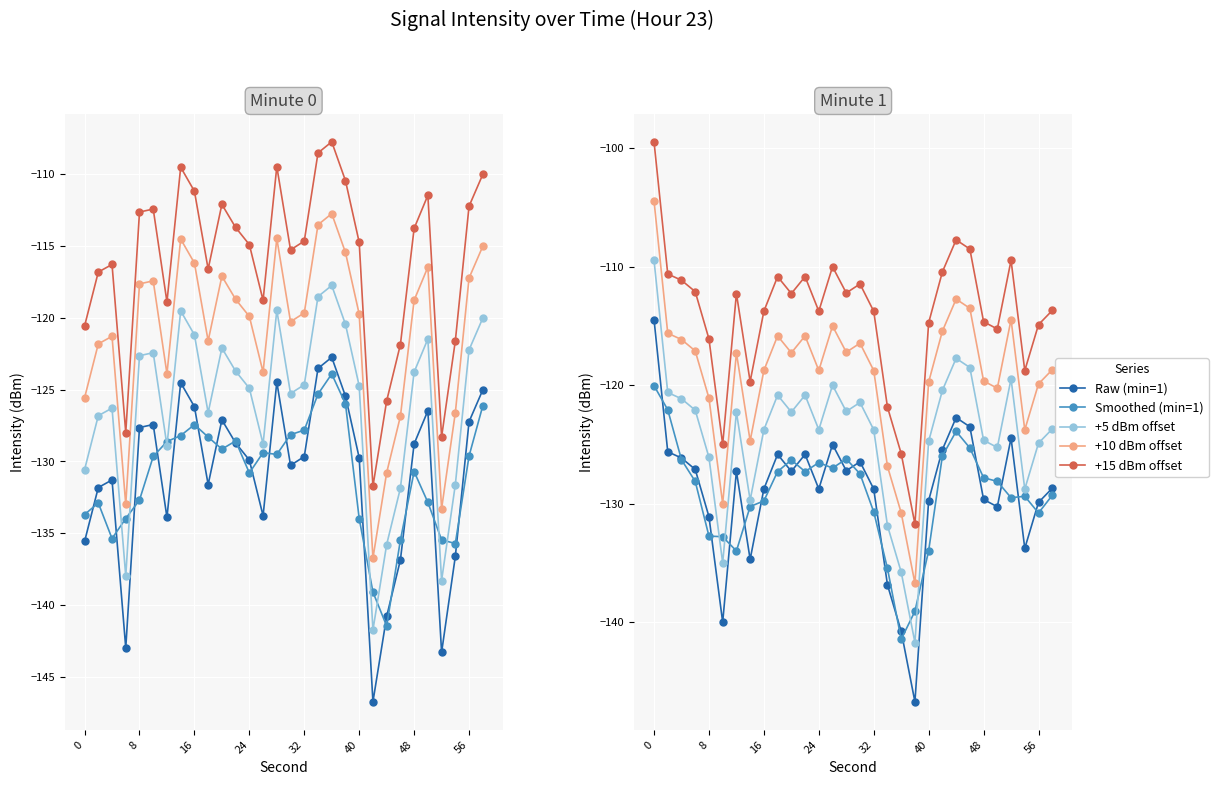

True or false: minute_1 has a value of -128.8 at 32.

True